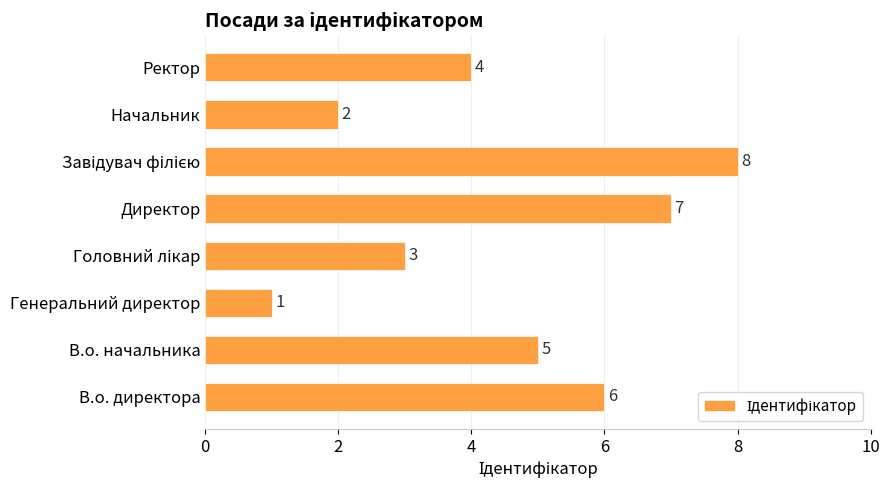

How many values are below 5?

4